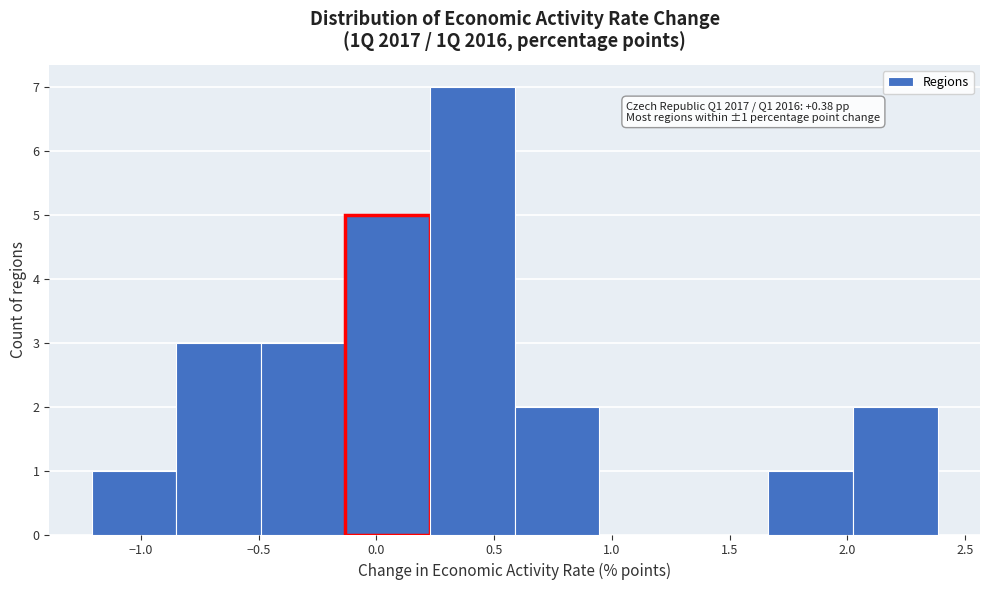

Over which range of the x-axis is the bar tallest?

0.25 to 0.60